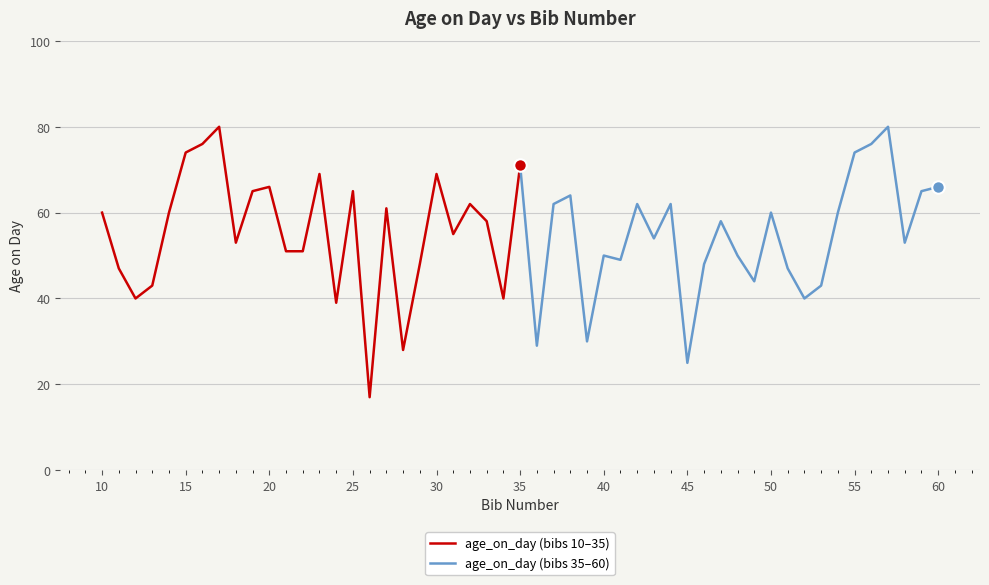

Is it true that age_on_day (bibs 10–35) equals 66 at 20?

True